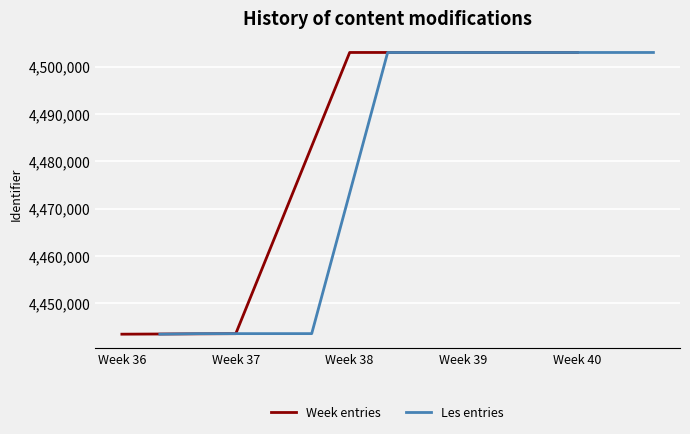

The chart shows a value of 4443519 at 2018-08-17 13:21:40. True or false?

True